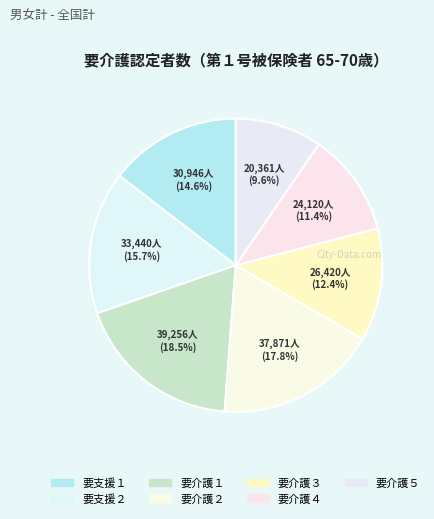

To the nearest percent, what percentage of the pie is 要介護１?

18%